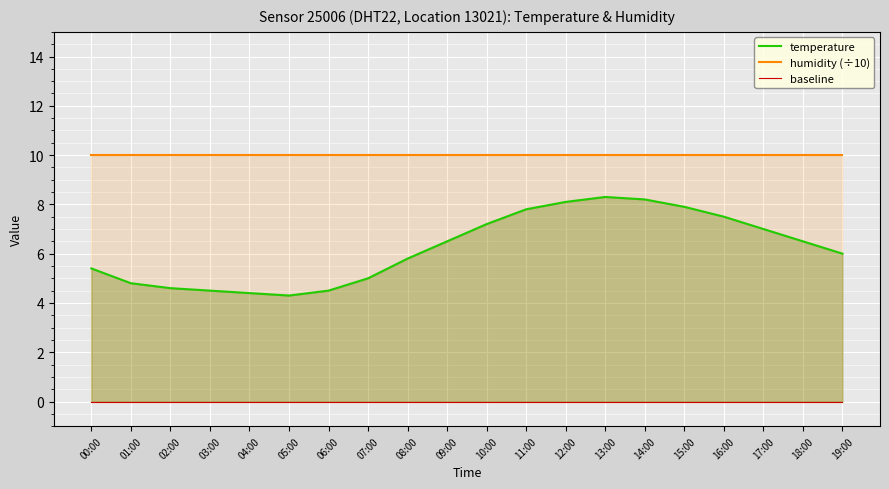

True or false: baseline and temperature intersect in this chart.

False